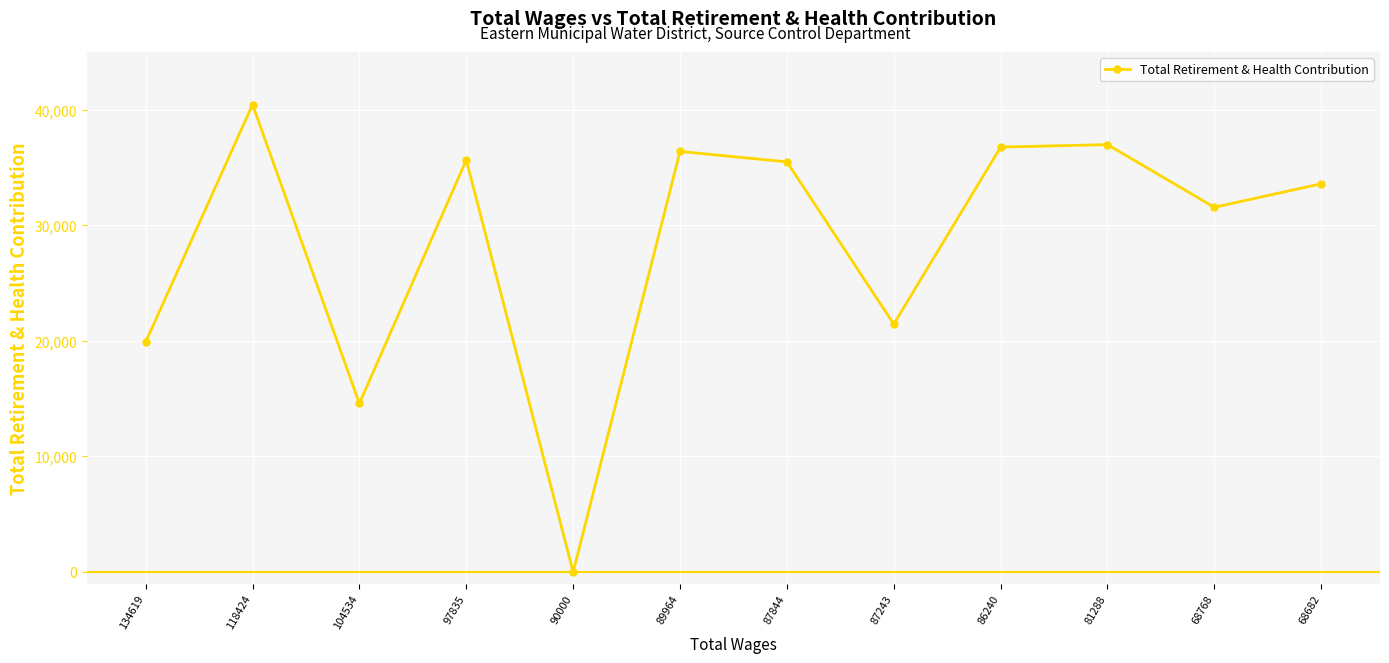

The chart shows a value of 0 at 90000. True or false?

True